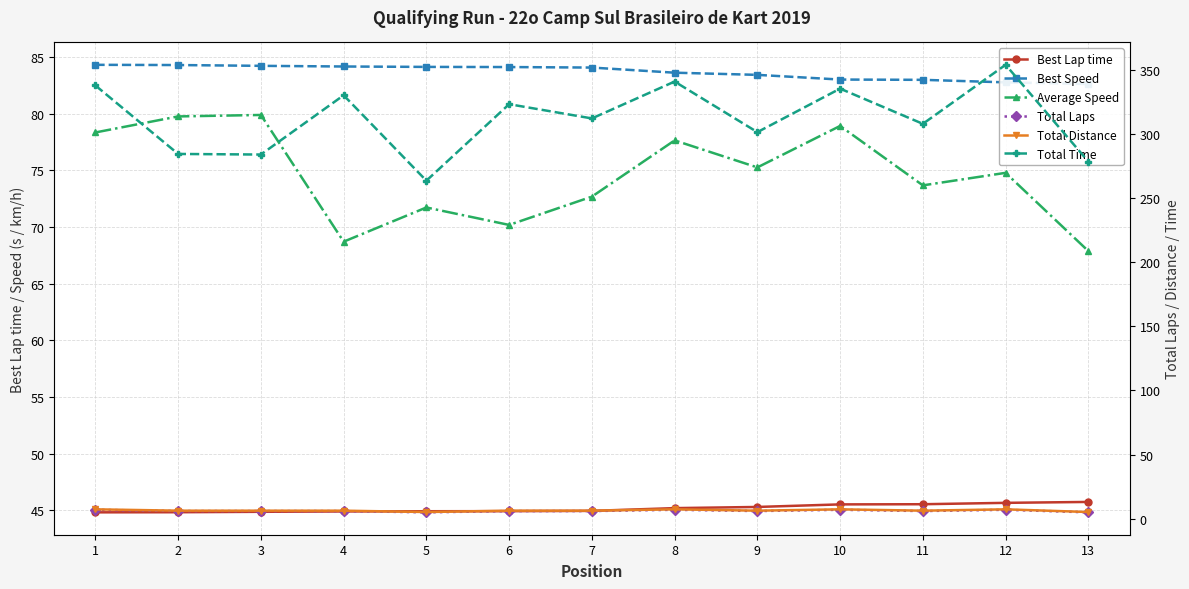

What is the highest value of the Best Speed series?

84.3